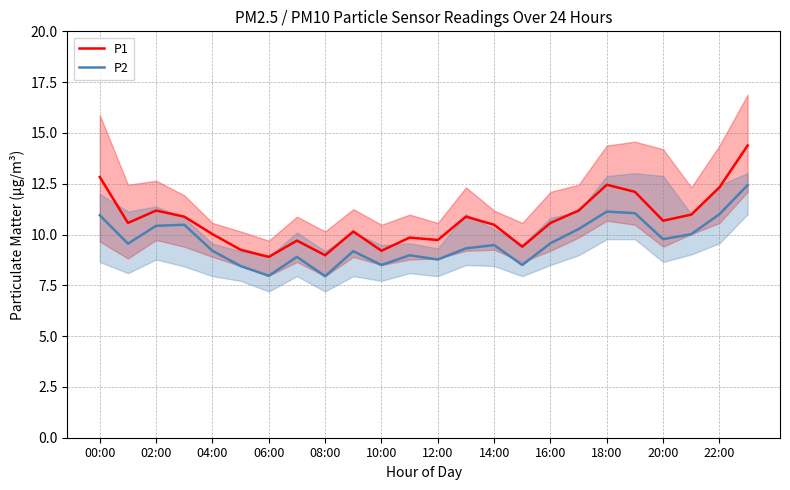

True or false: P1 and P2 intersect in this chart.

False